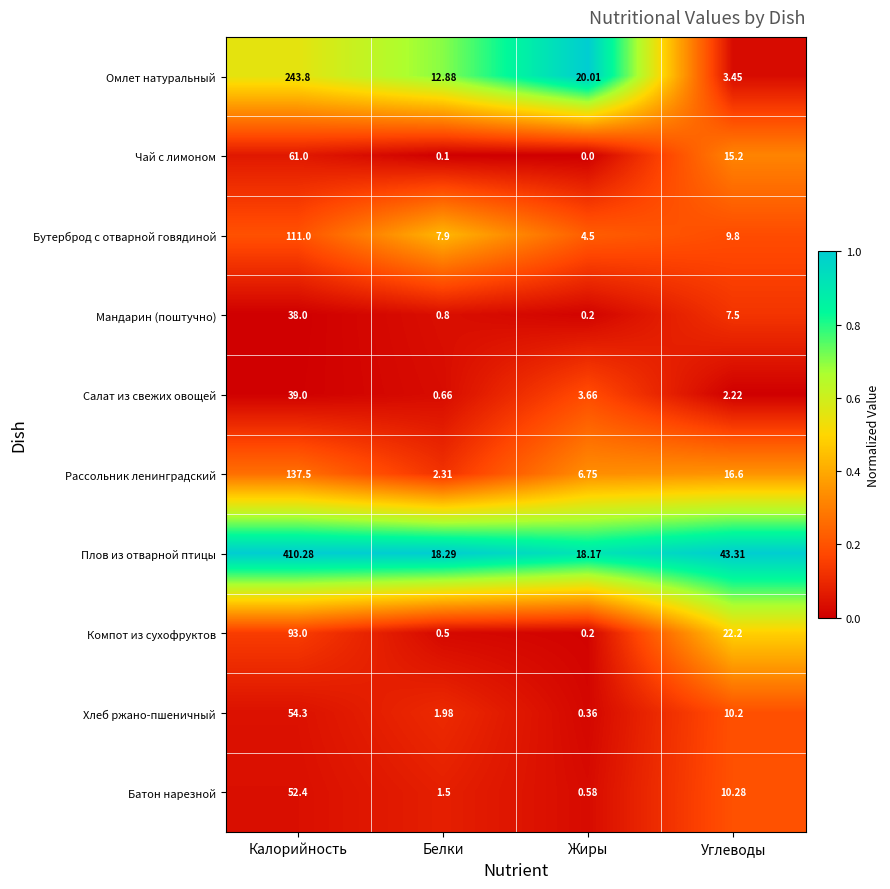

At how many categories does at least one series exceed 0?

4